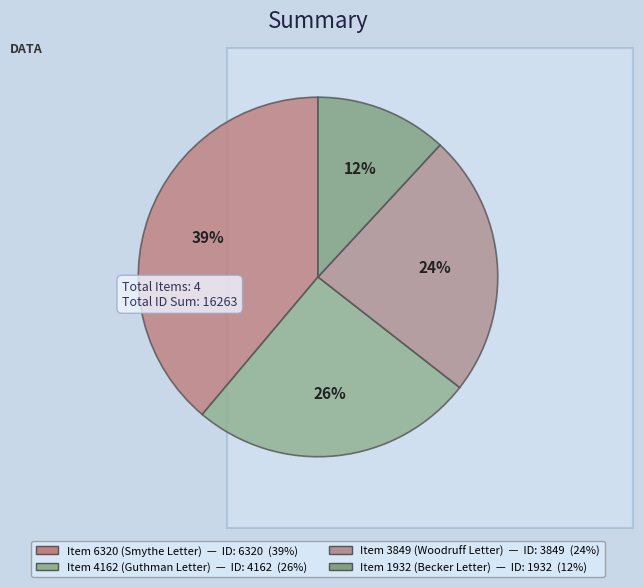

How many segments does this pie chart have?

4